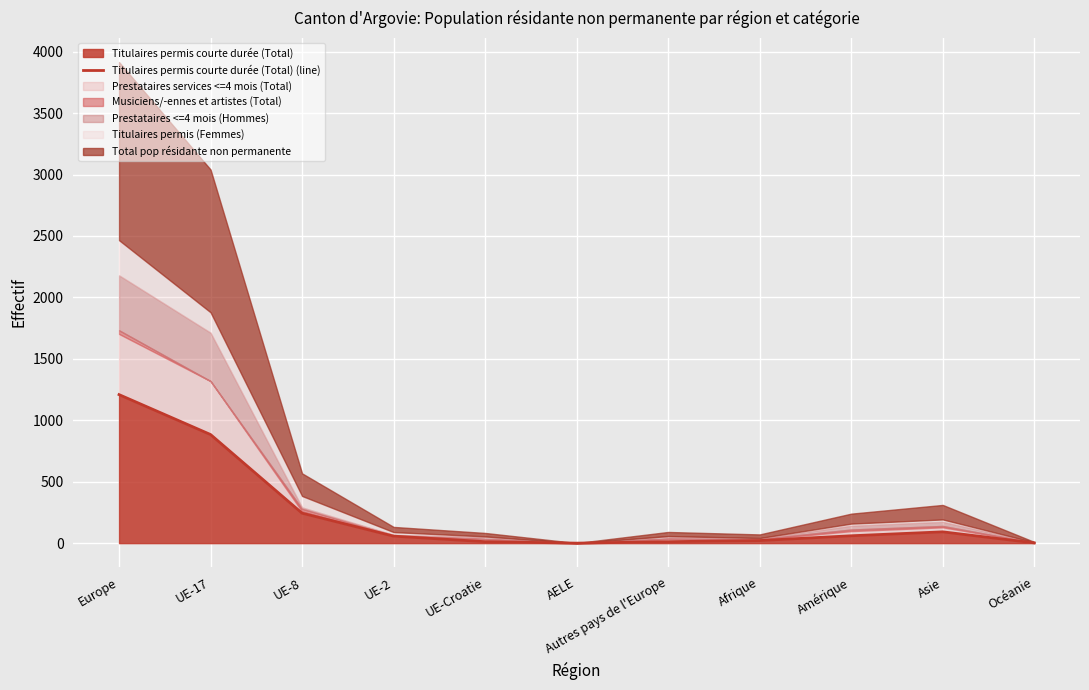

What is the sum of all values?

2593